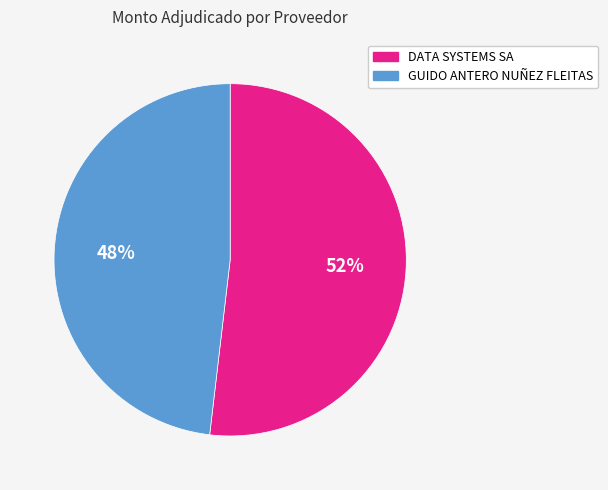

True or false: DATA SYSTEMS SA accounts for 52% of the total.

True